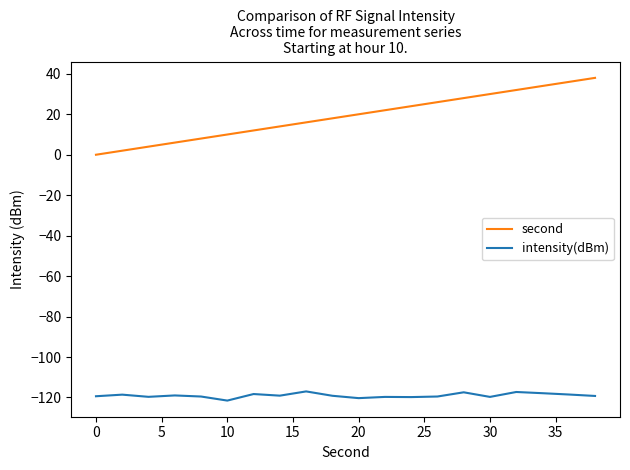

True or false: second and intensity(dBm) intersect in this chart.

False